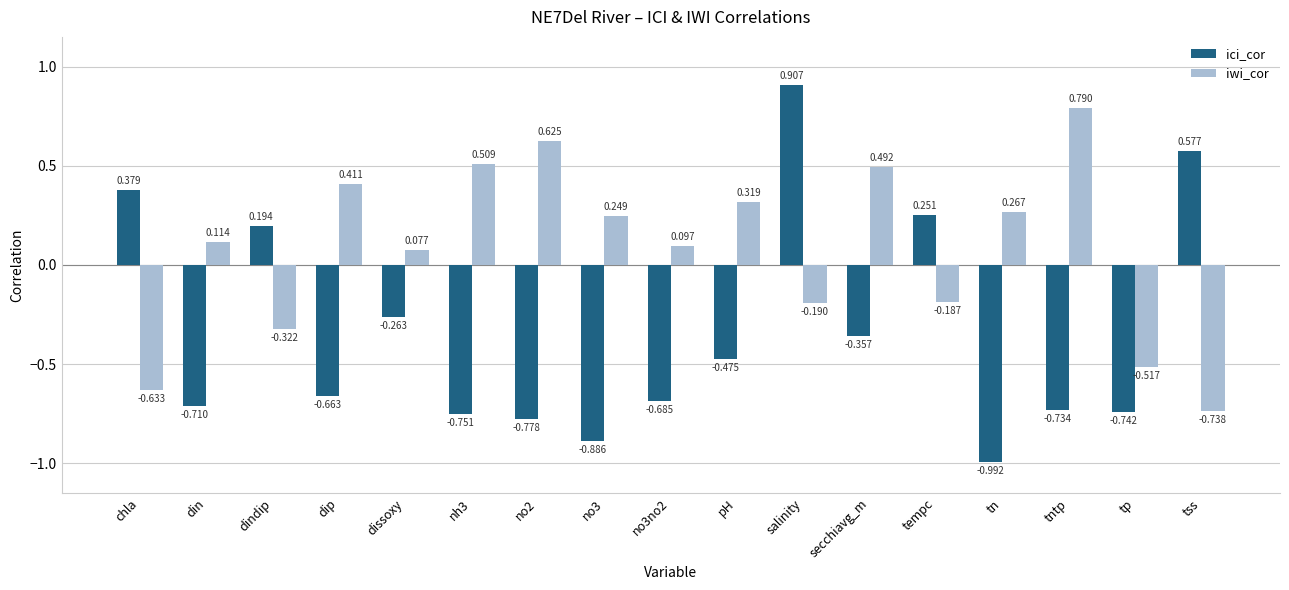

What is the label of the 6th bar from the right?

secchiavg_m